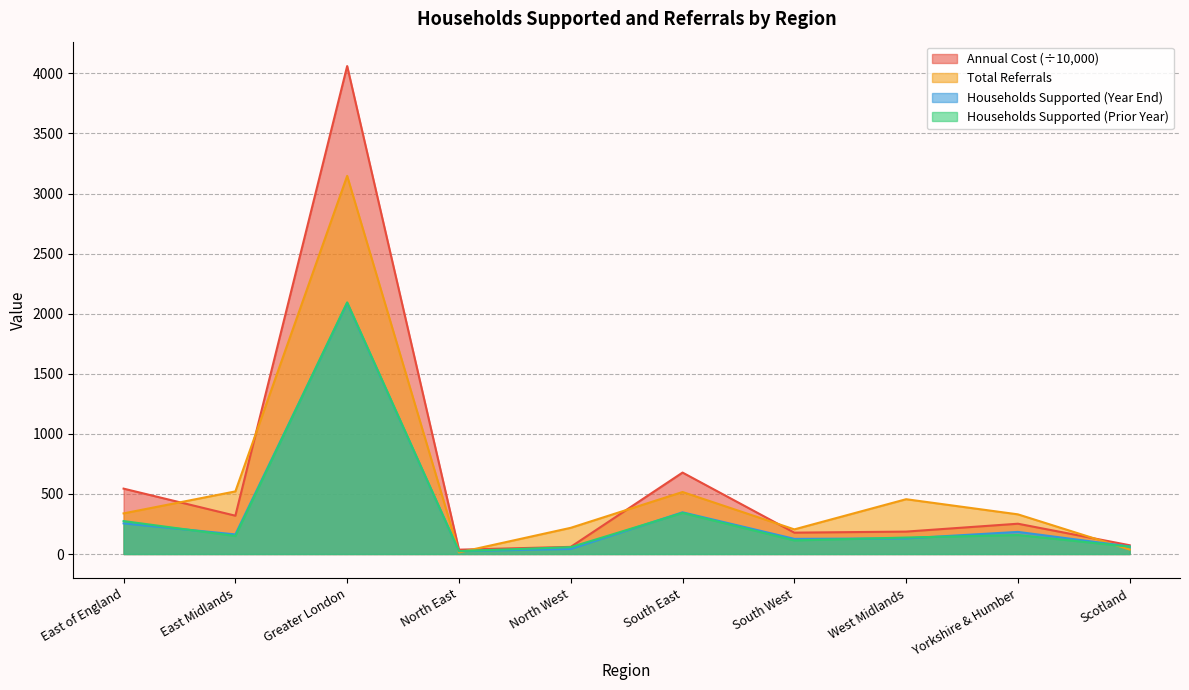

Rank the series at Greater London from highest to lowest value.

Annual Cost (£), Total Referrals, Households Supported (Prior Year), Households Supported (Year End)